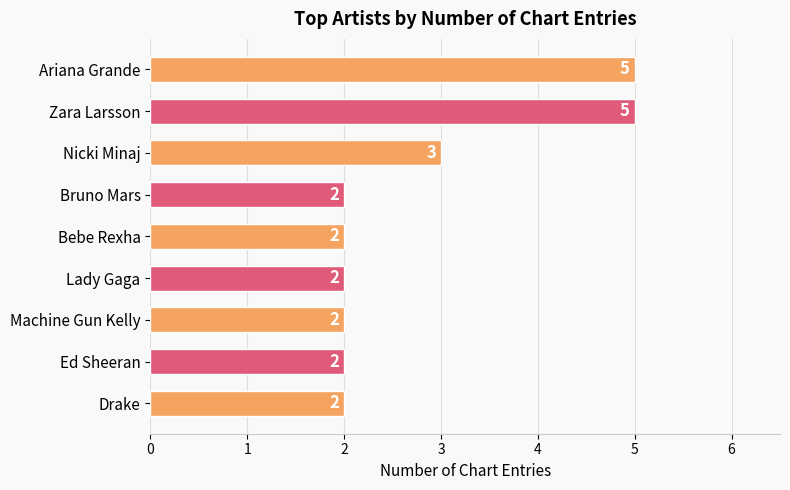

At which label is the value closest to 3?

Nicki Minaj